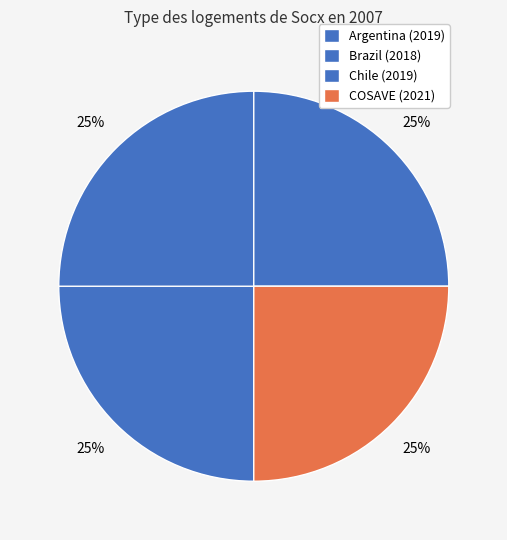

What percentage is the Brazil slice, to the nearest percent?

25%